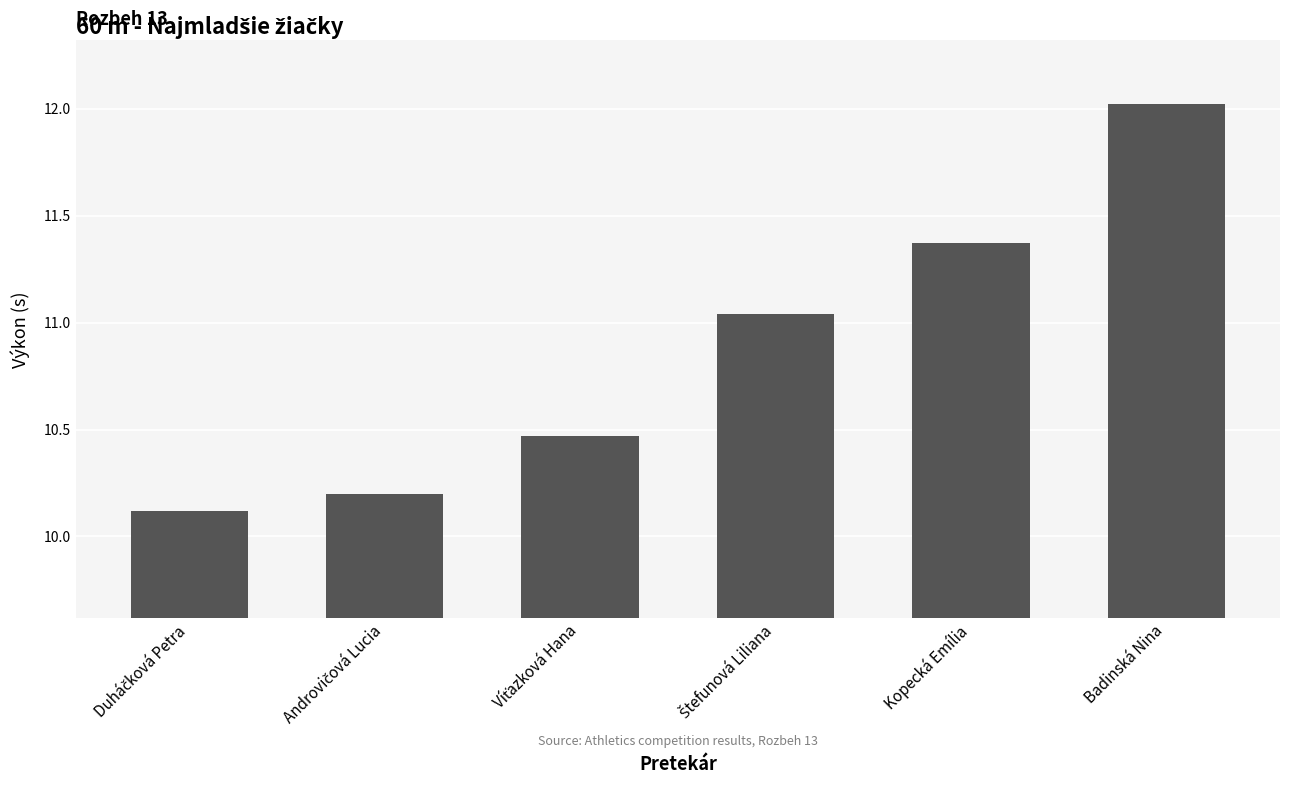

Count the number of data series in this chart.

1